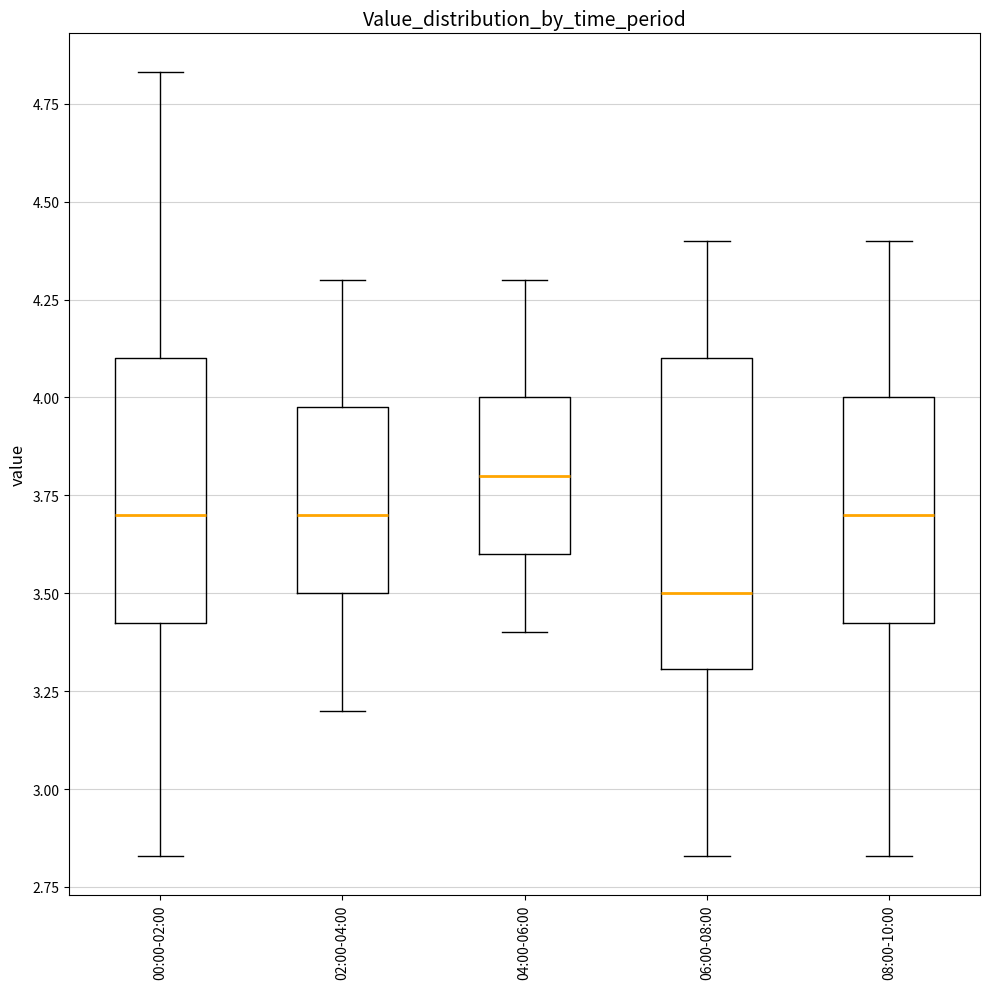

Which box has the lowest median line?

06:00-08:00